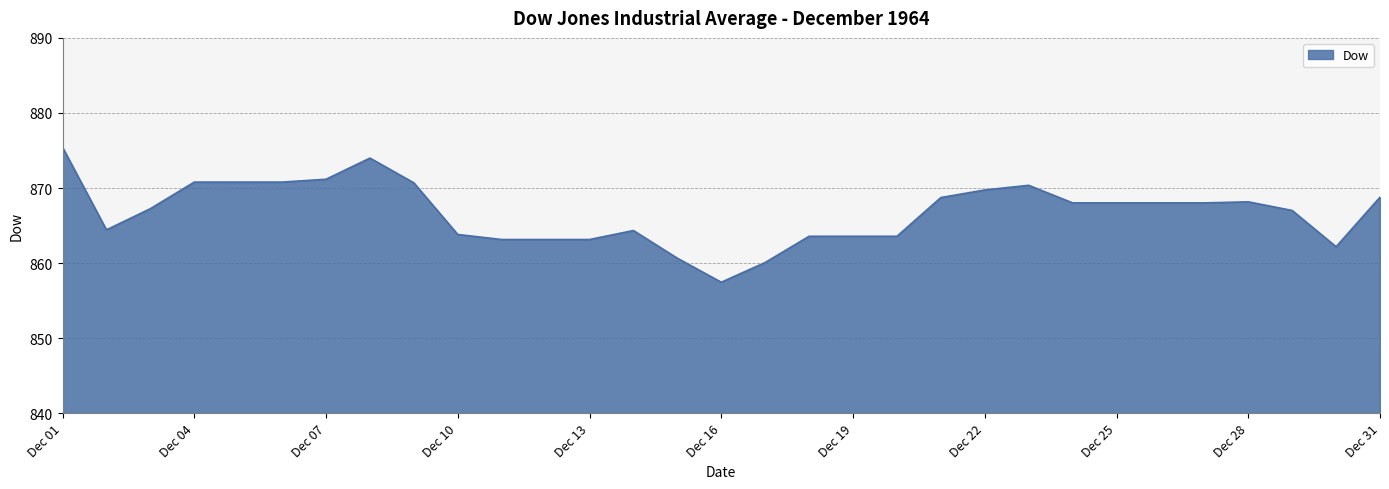

What is the difference between the maximum and minimum values?

18.0